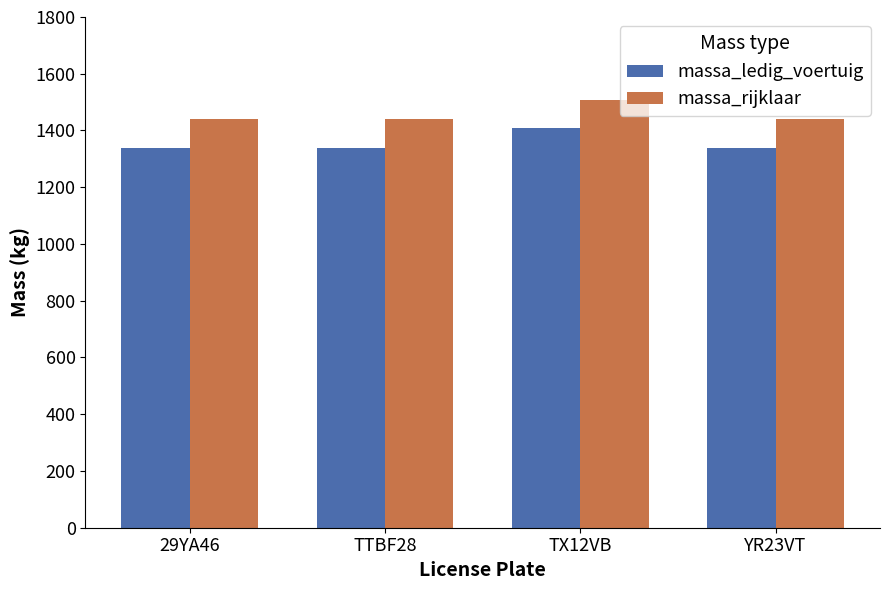

What is the greatest value displayed?

1508